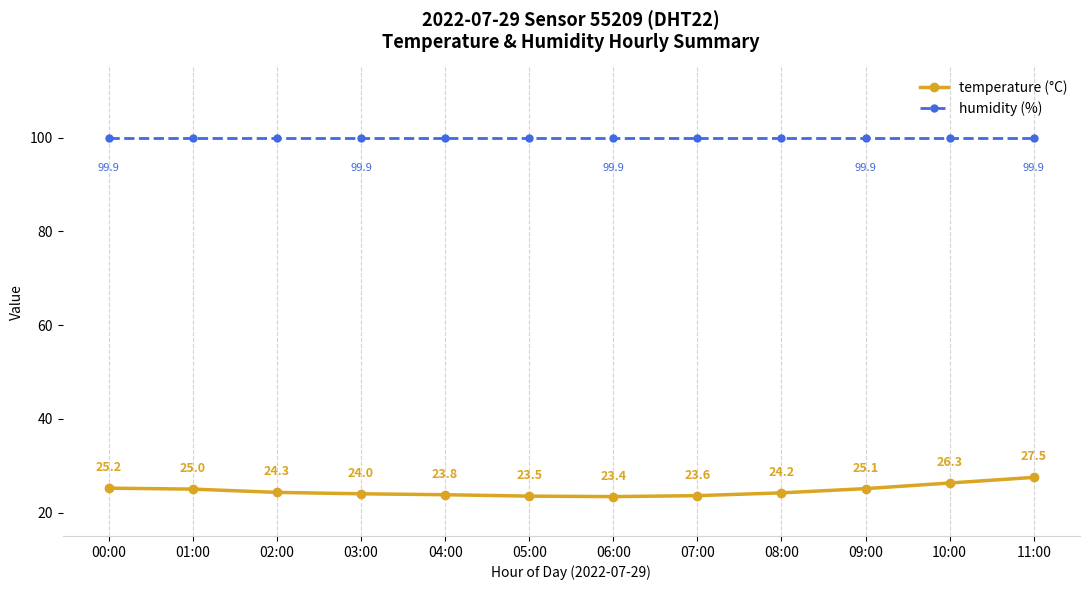

What is the sum of the temperature (°C) values at 08:00 and 11:00?

51.7